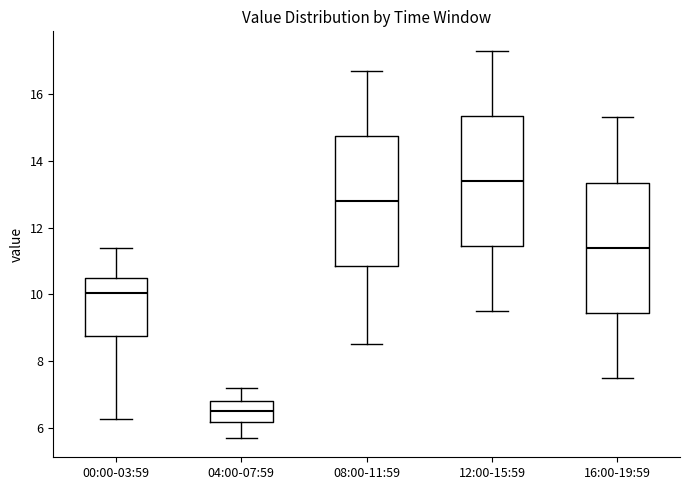

Which box's median line is the highest?

12:00-15:59